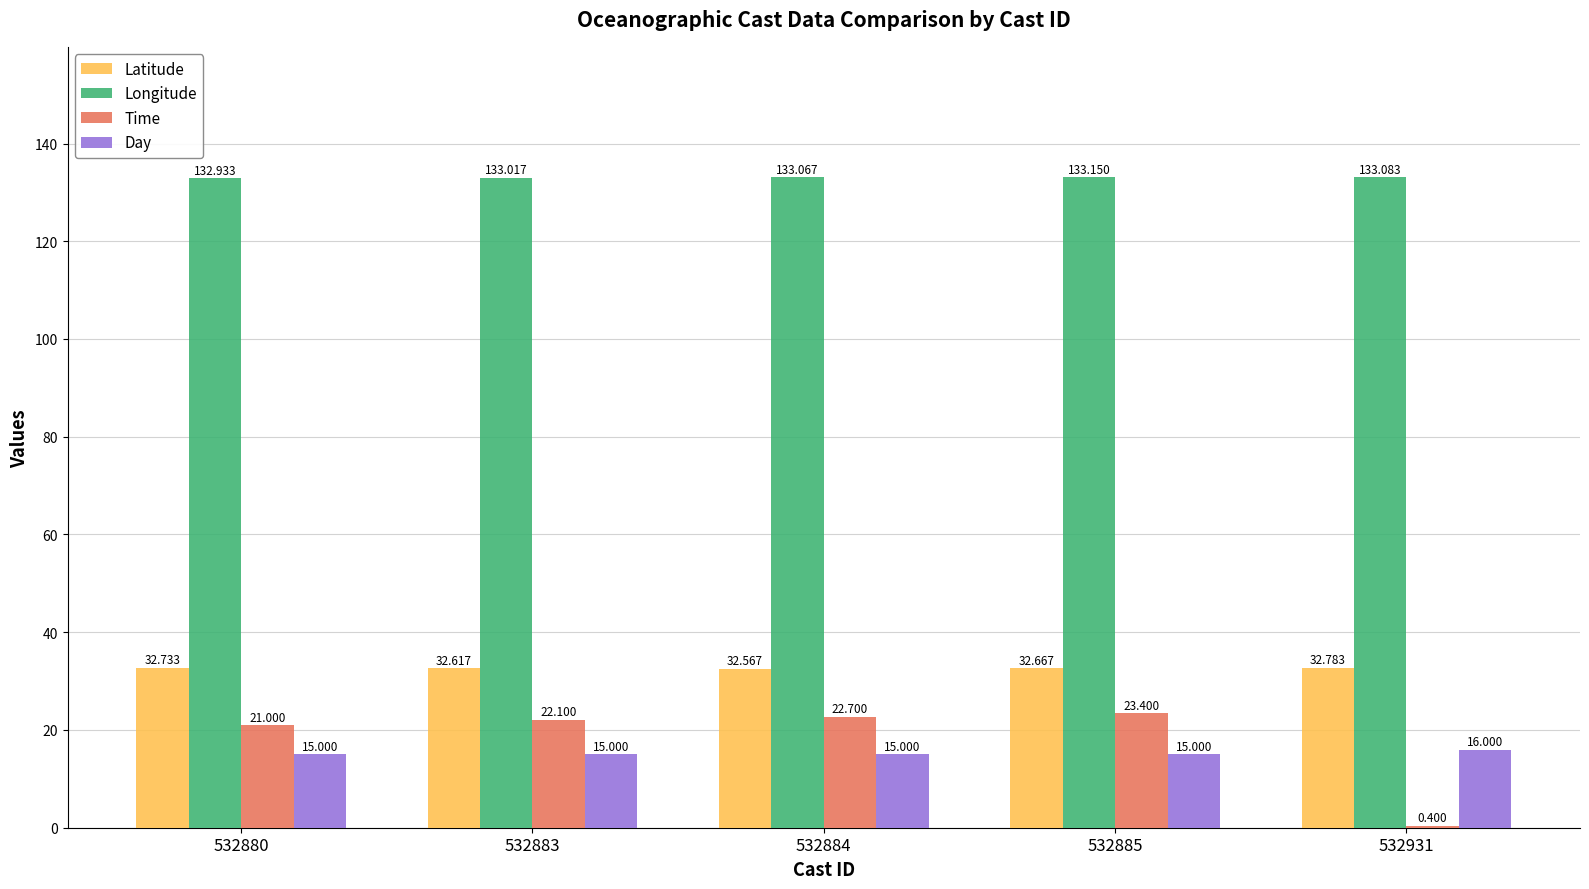

Where does the Longitude series first go above 133?

532883